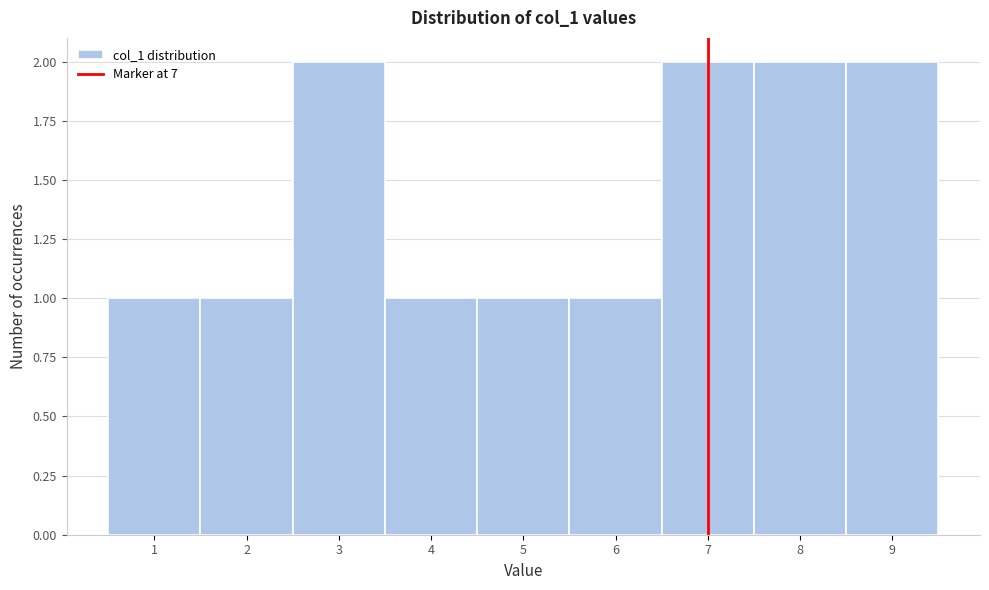

What is the height of the bar covering 2.5 to 3.5 on the x-axis? The values are not printed on the chart, so give them approximately, as read against the axis.

2